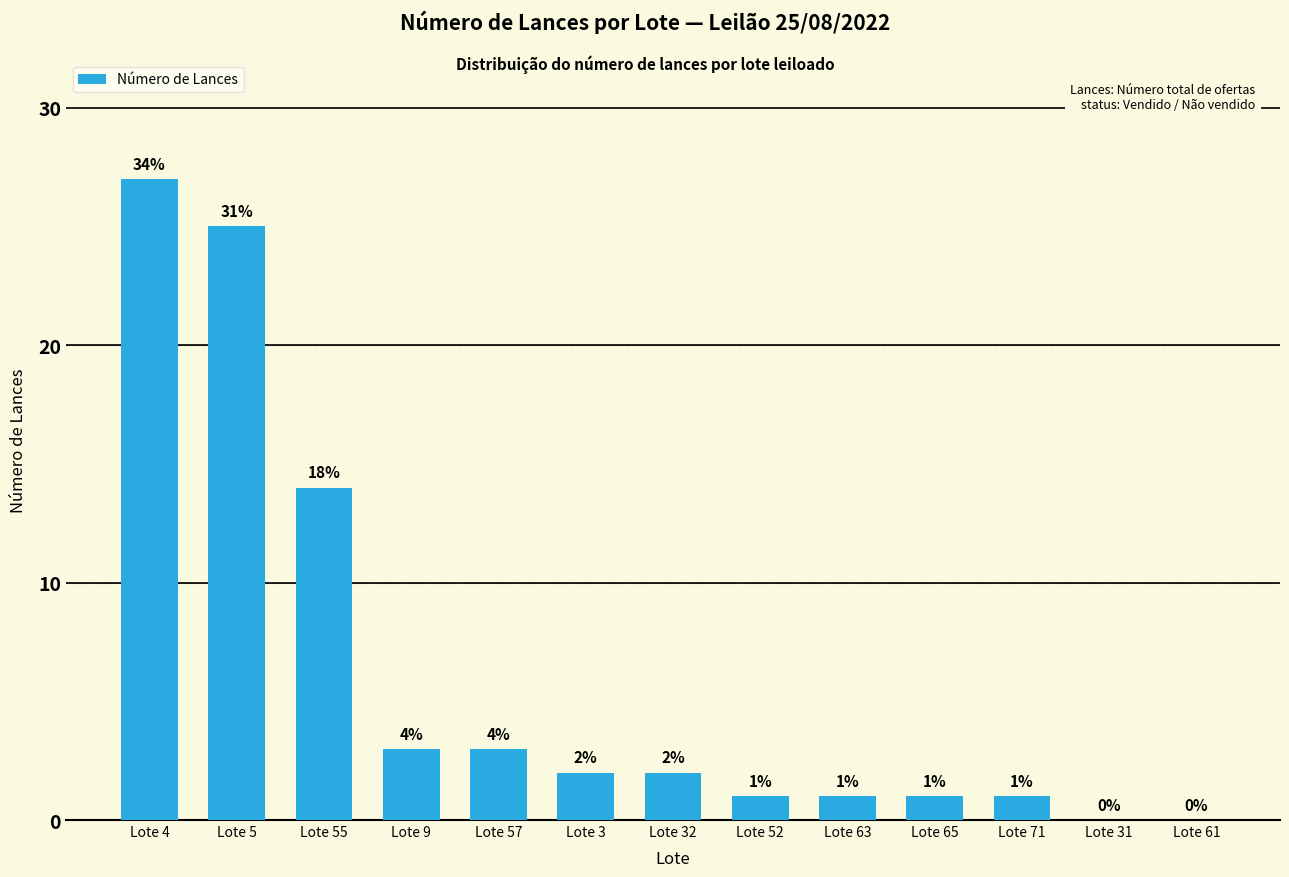

Which label corresponds to the largest value in the chart?

Lote 4